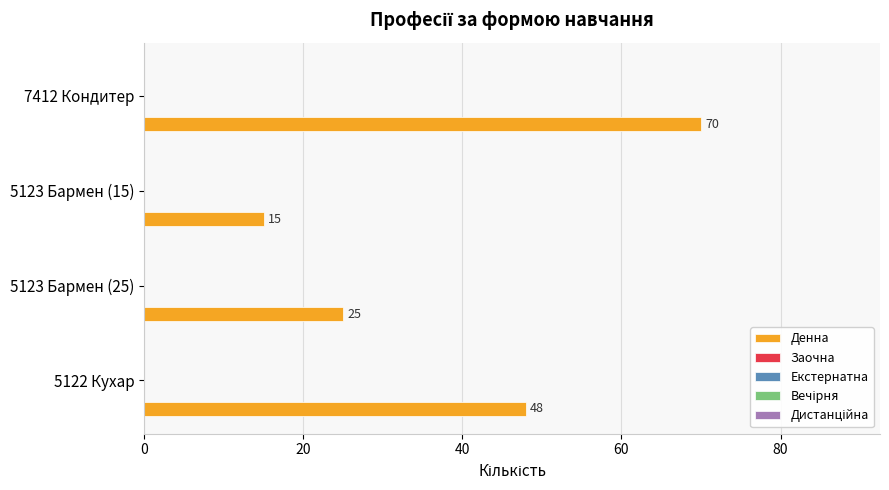

How many bars are there in total?

4